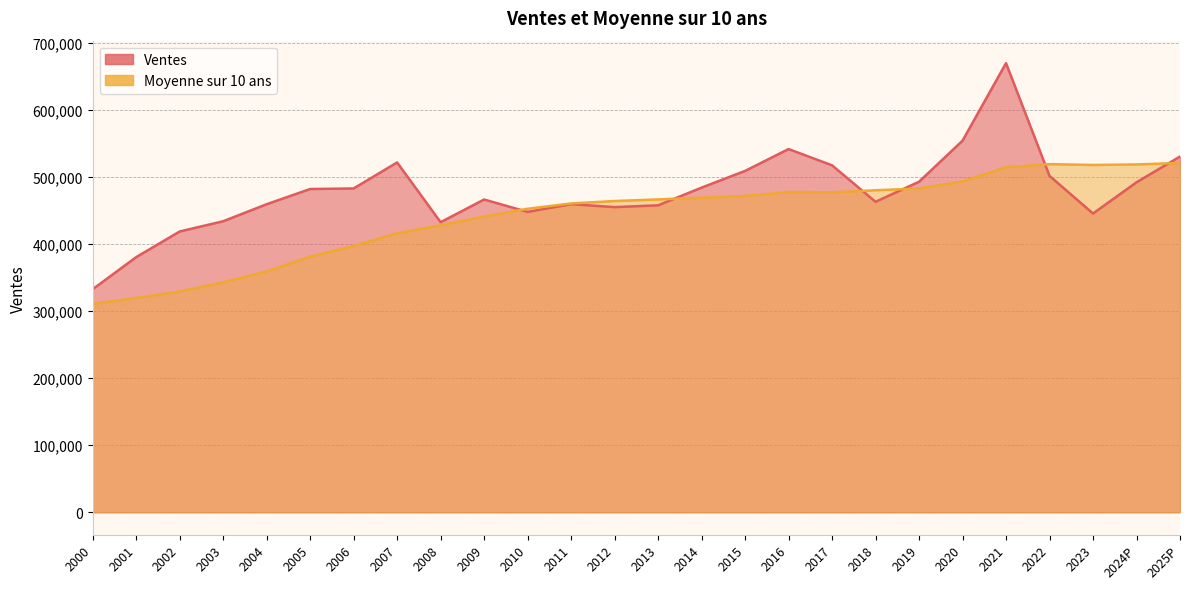

Between which two adjacent categories do Ventes and Moyenne sur 10 ans first intersect?

2009 and 2010